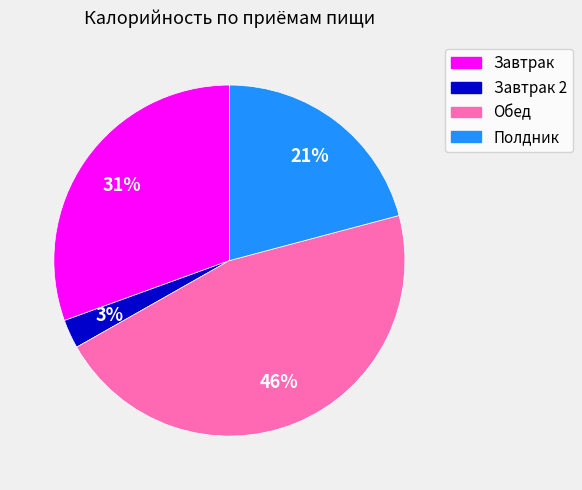

To the nearest percent, what is the average slice percentage?

25%